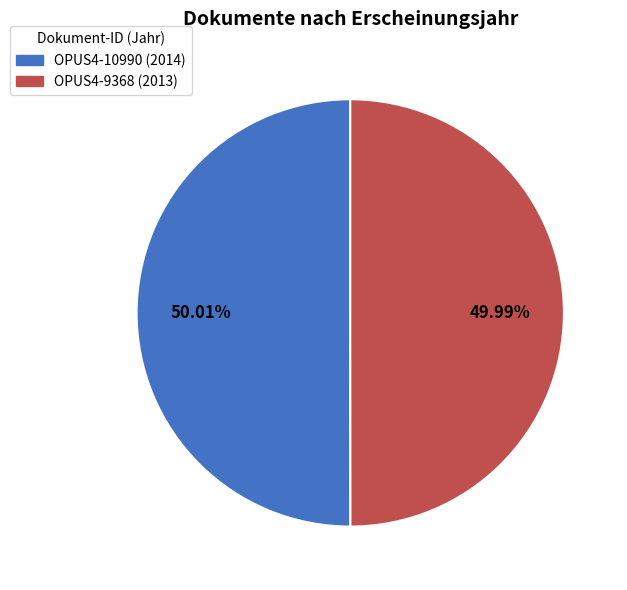

Is the sum of OPUS4-9368 and OPUS4-10990 greater than half?

Yes